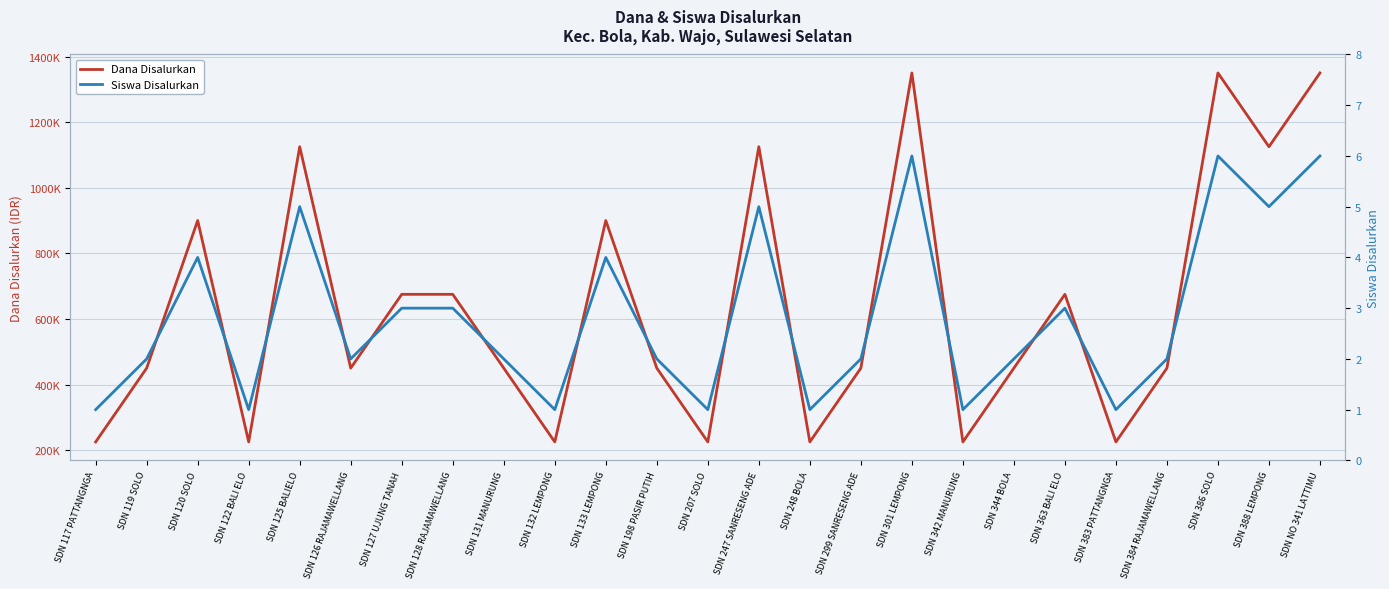

What is the sum of the Siswa Disalurkan values at SDN 125 BALIELO and SDN 388 LEMPONG?

10